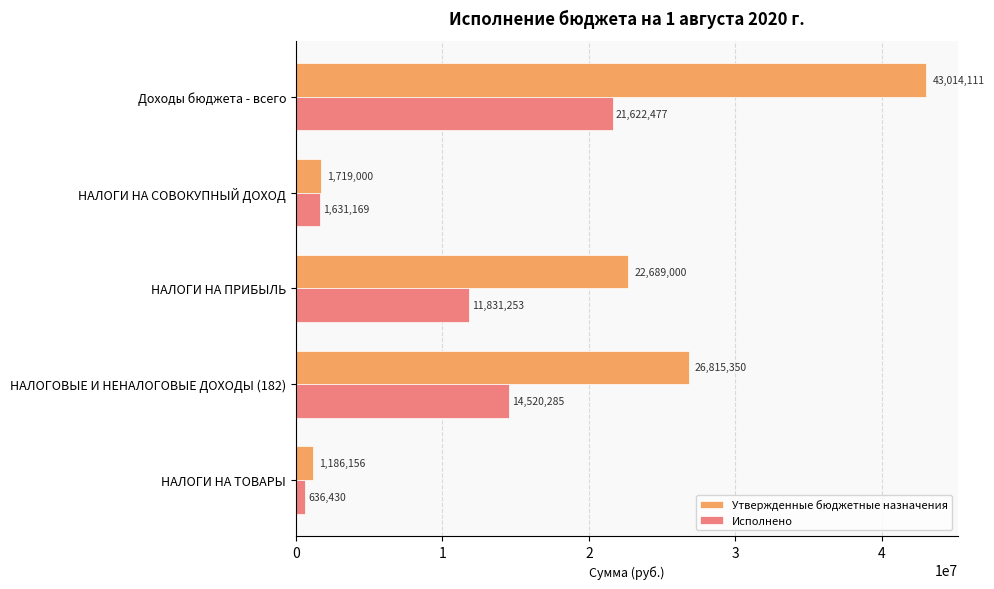

At which category is the sum across all series the highest?

Доходы бюджета - всего